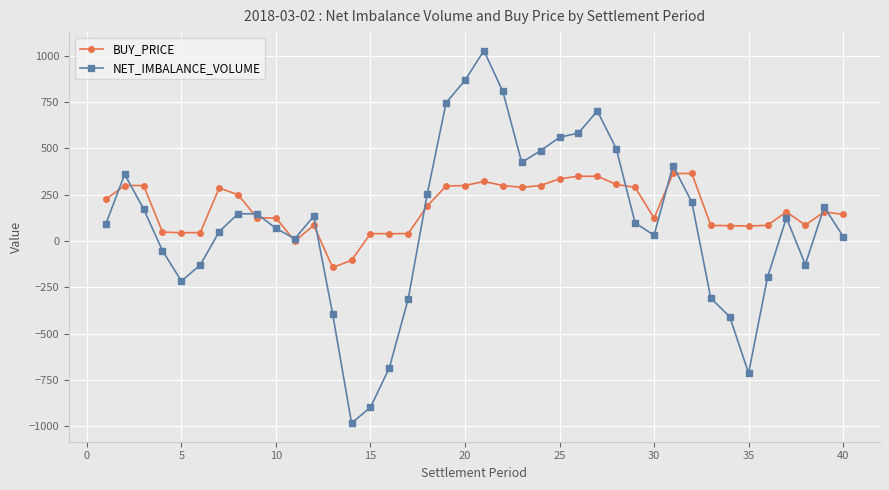

Which series ends up on top after the final intersection of BUY_PRICE and NET_IMBALANCE_VOLUME?

BUY_PRICE